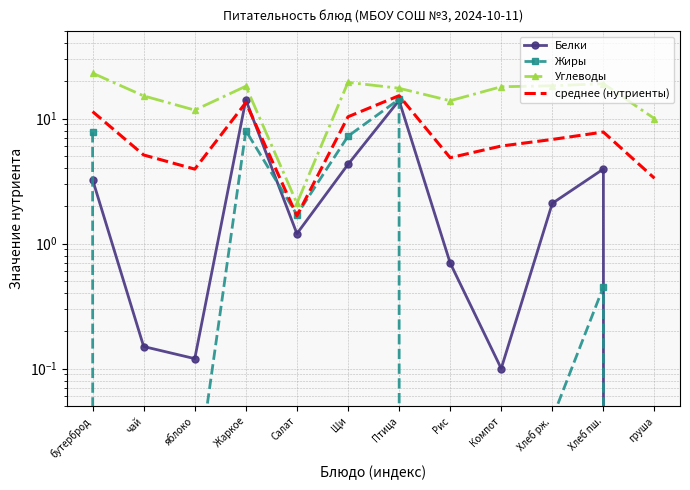

What is the maximum value for Углеводы?

23.1